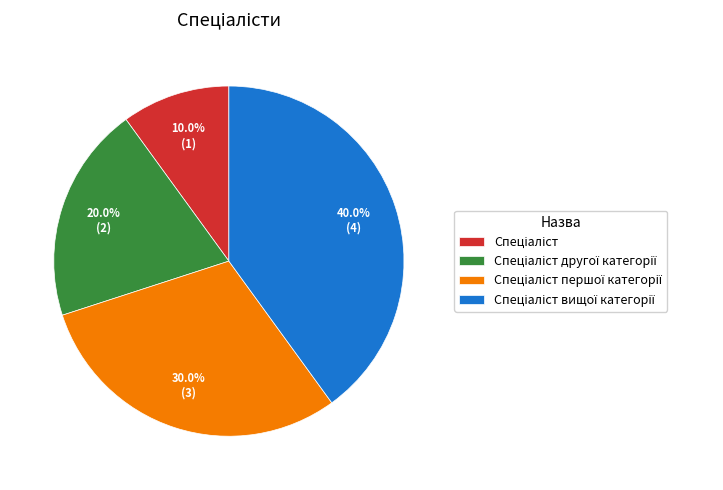

Does any single category account for the majority?

No